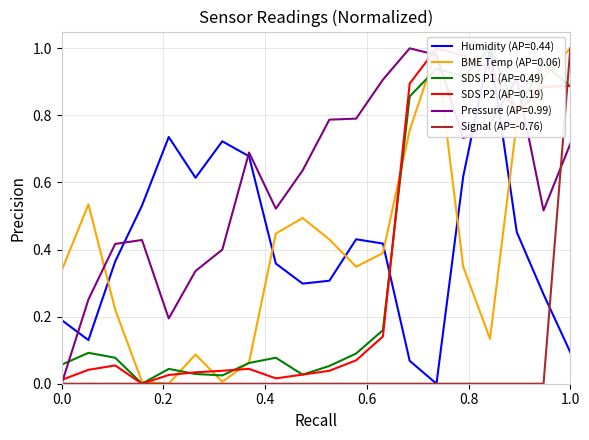

The value of Signal (AP=-0.76) at 0.0 is 0.5. True or false?

False